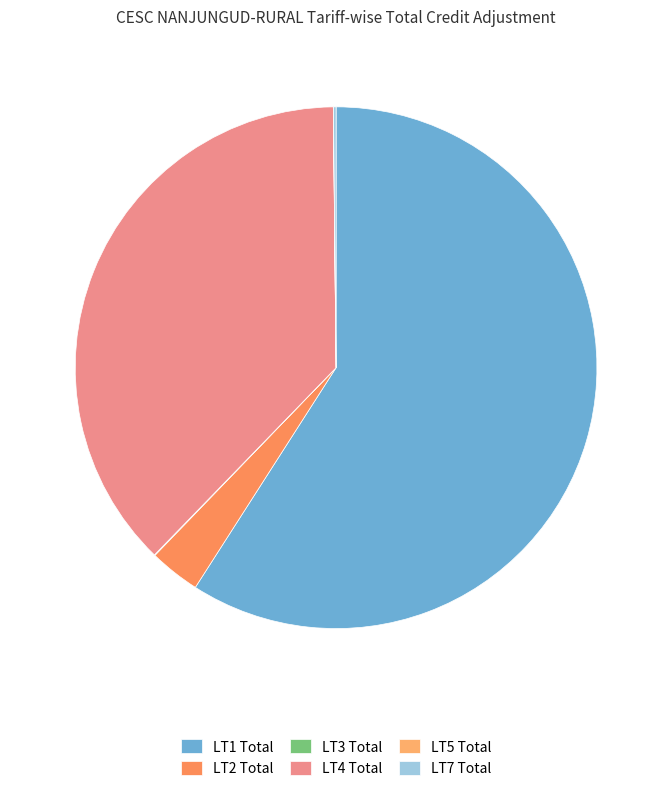

To the nearest percent, what percentage of the pie is LT1 Total?

59%